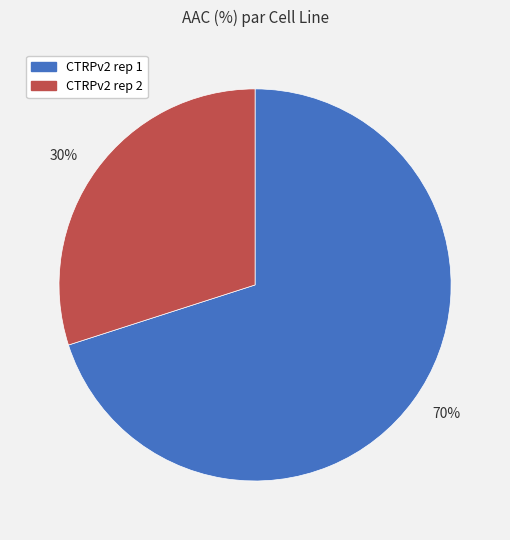

What percentage is the 70% slice, to the nearest percent?

70%